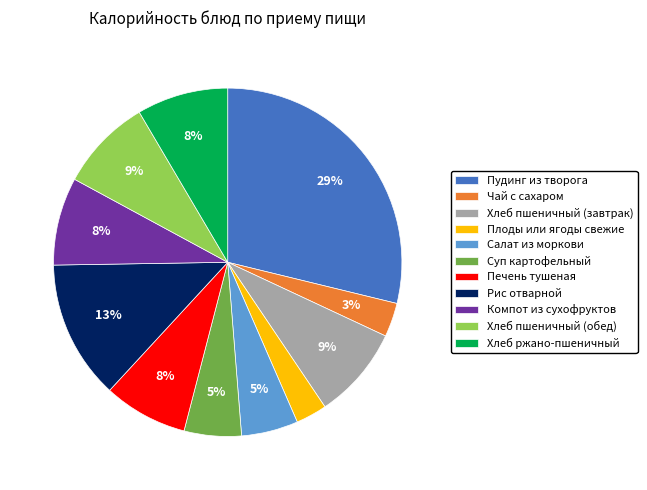

Does any single category account for the majority?

No